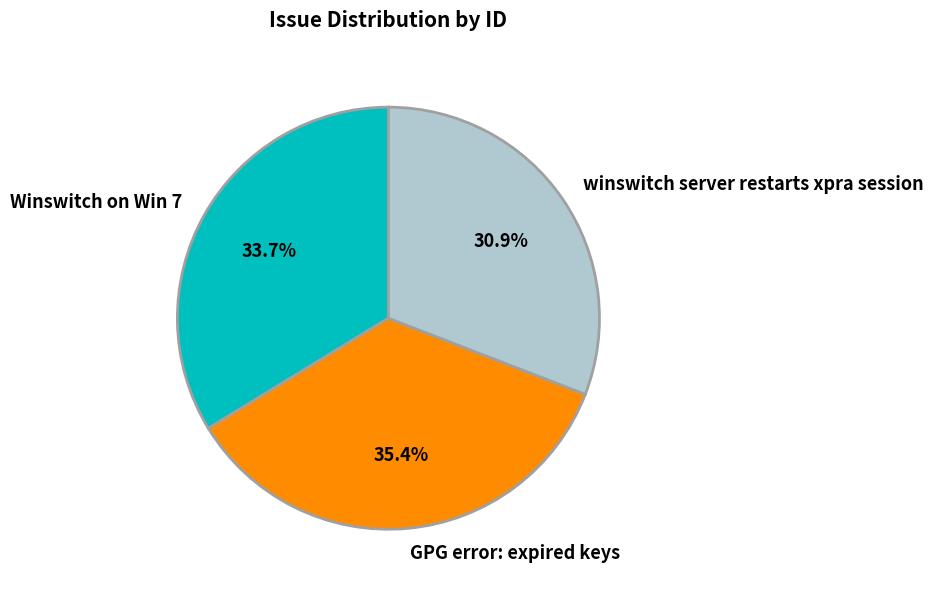

What is the total percentage of GPG error: expired keys and Winswitch on Win 7?

69.1%